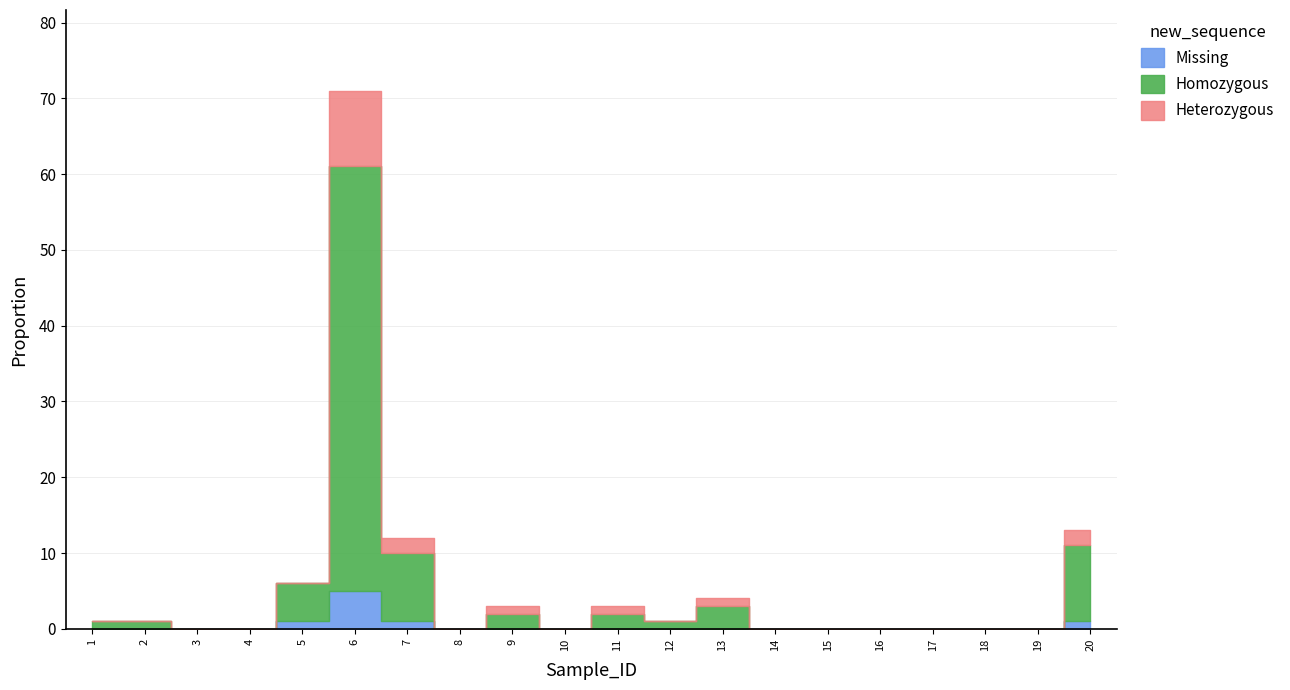

Is it true that Homozygous equals 1 at 12?

True